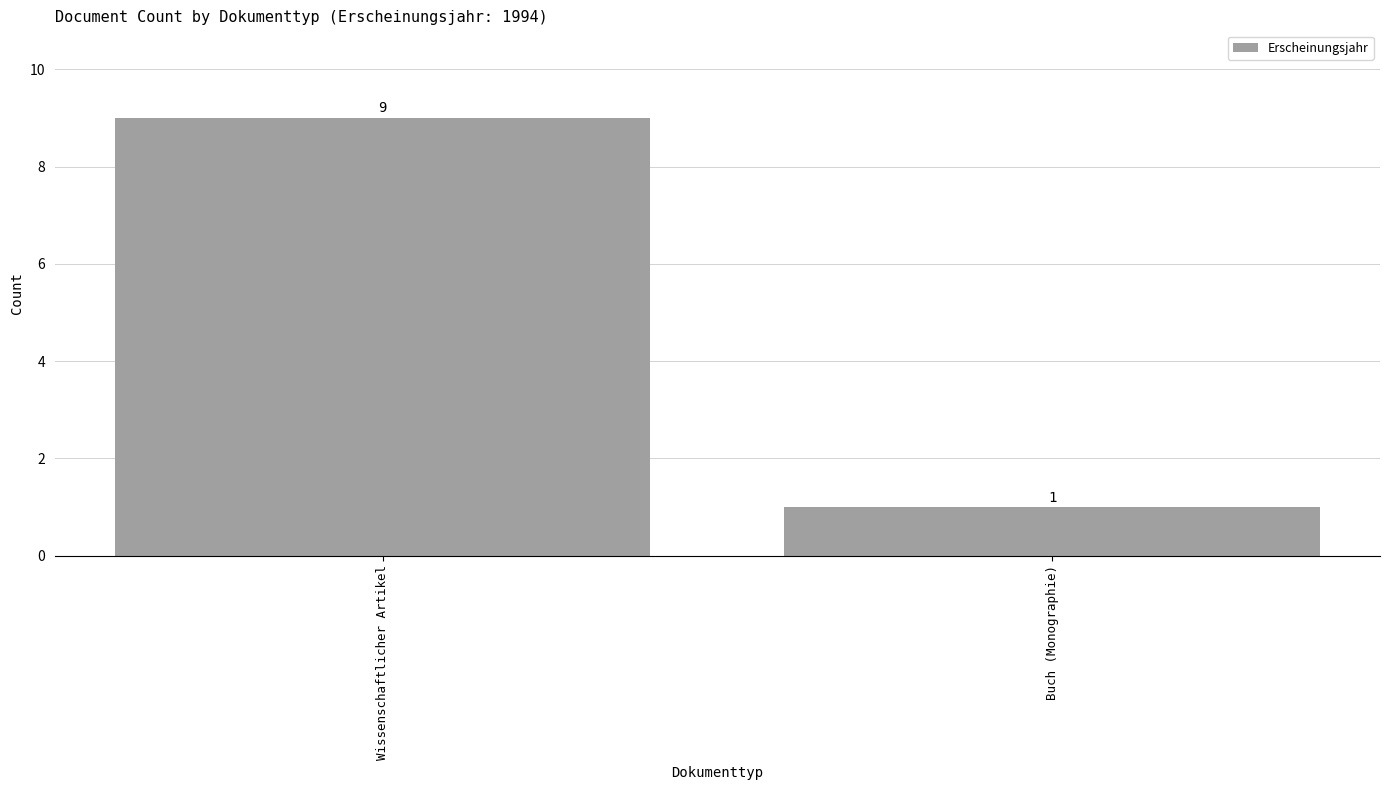

What is the minimum value shown in the chart?

1